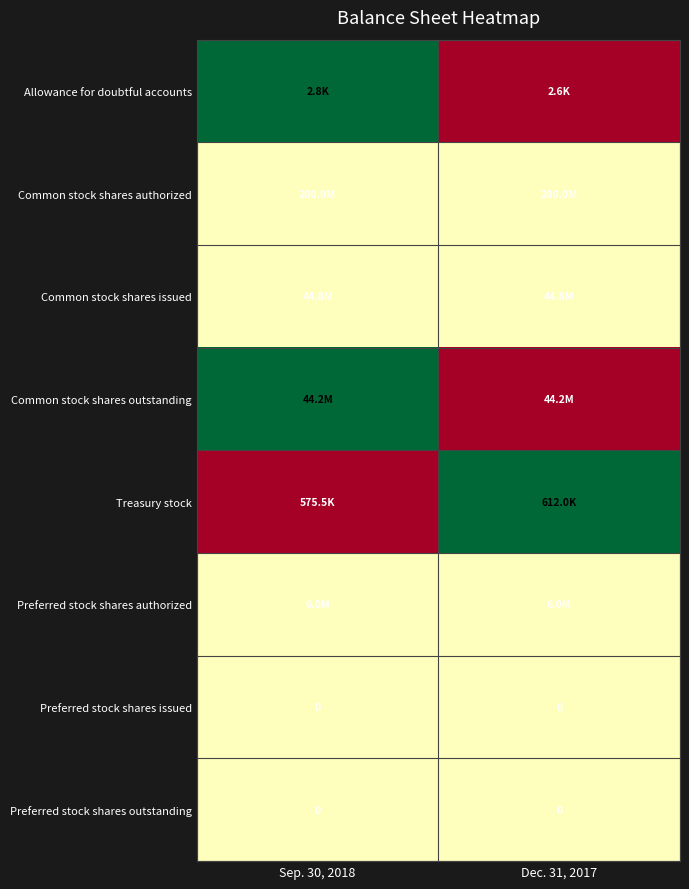

At which category is the sum across all series the highest?

Sep. 30, 2018